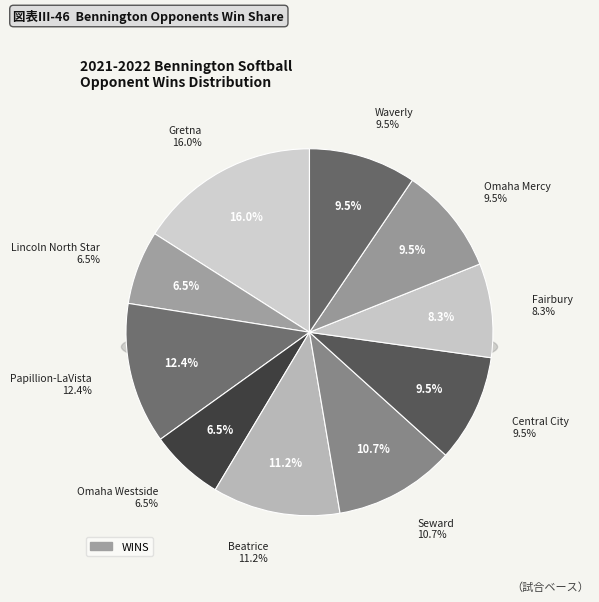

To the nearest percent, what is the difference between the largest and smallest slice percentages?

9%